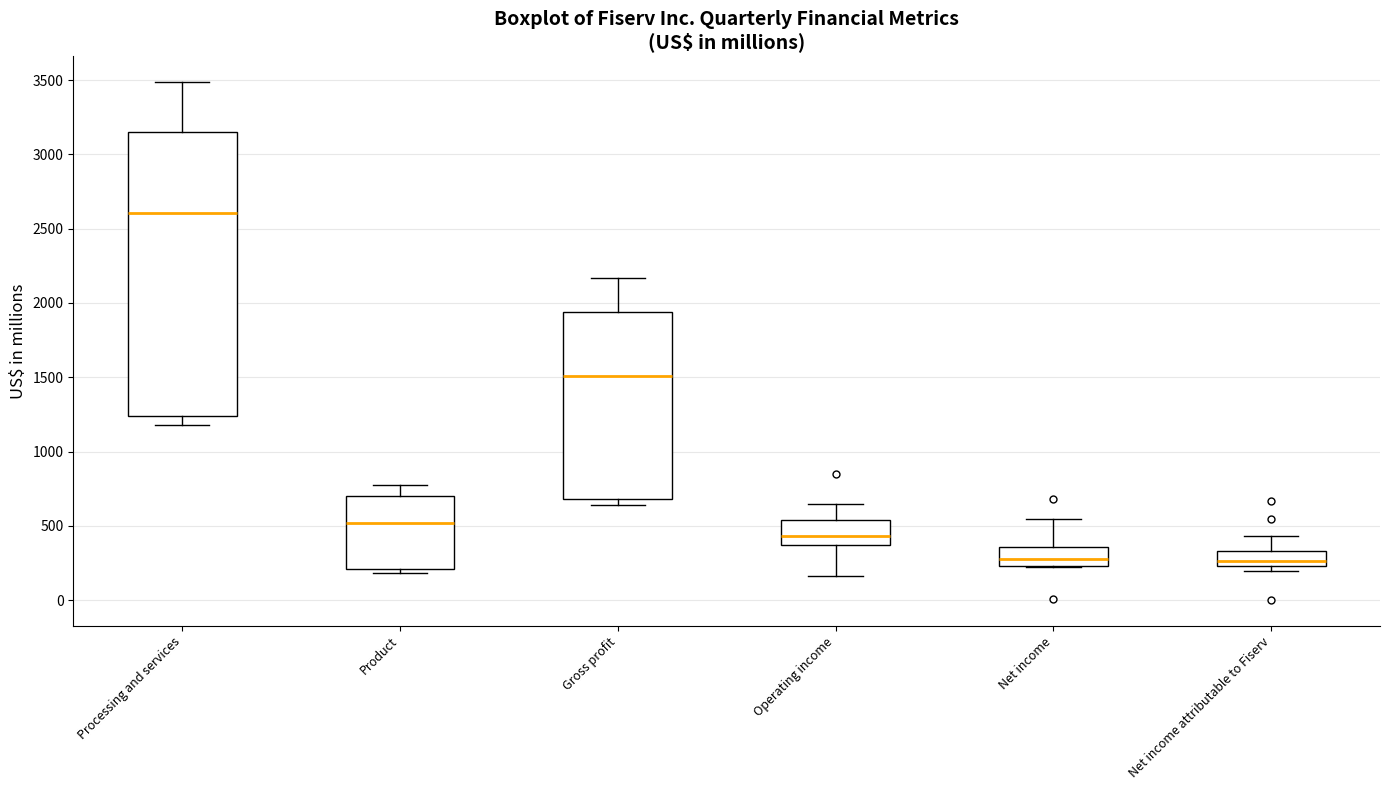

Reading left to right, read every box against the y-axis: the position of its median line, the range the box covers, and the ends of its whiskers. The values are not printed on the chart, so give them approximately, as read against the axis.

Processing and services: median 2600, box 1250 to 3150, whiskers 1200 to 3500
Product: median 500, box 200 to 700, whiskers 200 (just below the box's lower edge) to 750
Gross profit: median 1500, box 700 to 1950, whiskers 650 to 2150
Operating income: median 450, box 350 to 550, whiskers 150 to 650
Net income: median 300, box 250 to 350, whiskers 200 to 550
Net income attributable to Fiserv: median 250 (just above the box's lower edge), box 250 to 350, whiskers 200 to 450